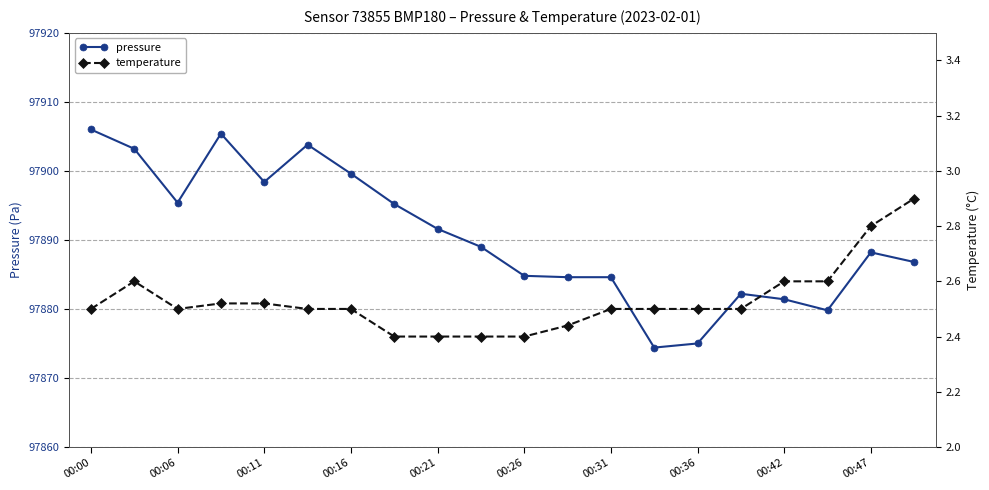

The value of pressure at 00:31 is 42067.4. True or false?

False